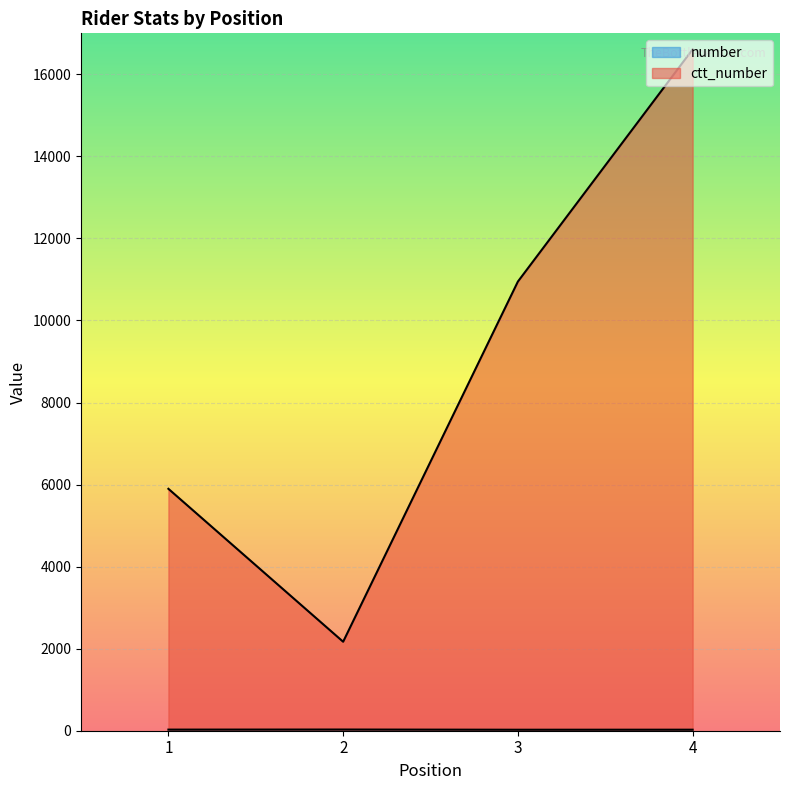

True or false: ctt_number and number cross at least once.

False